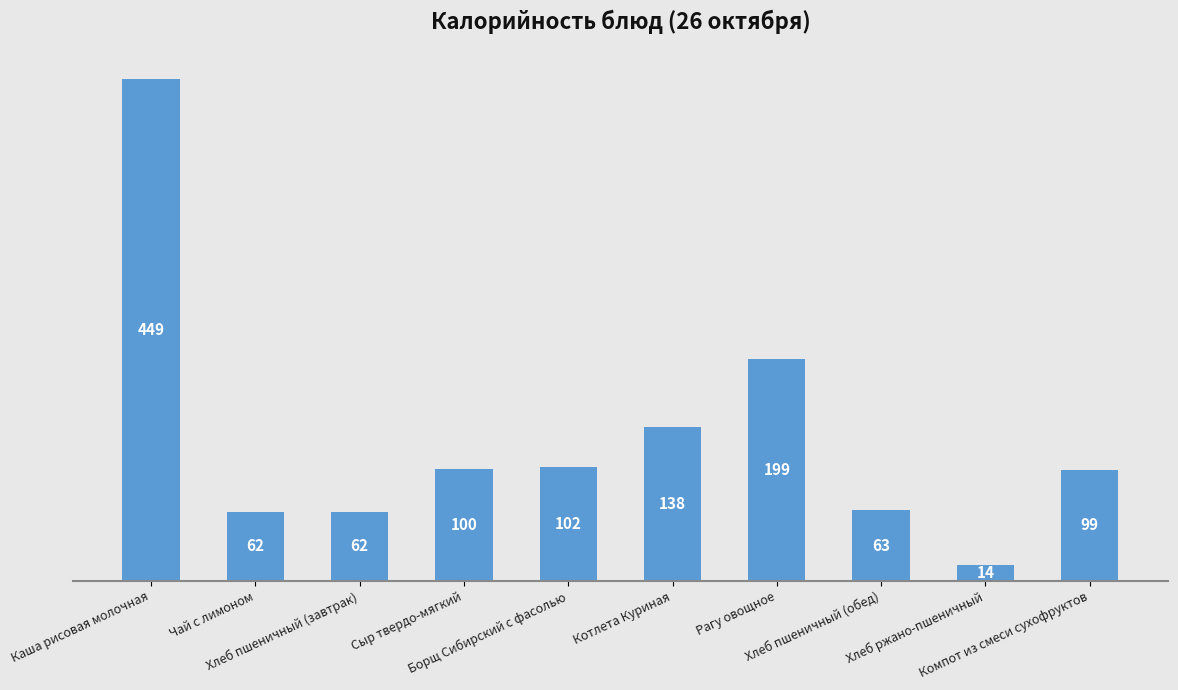

How many values are below 100?

5